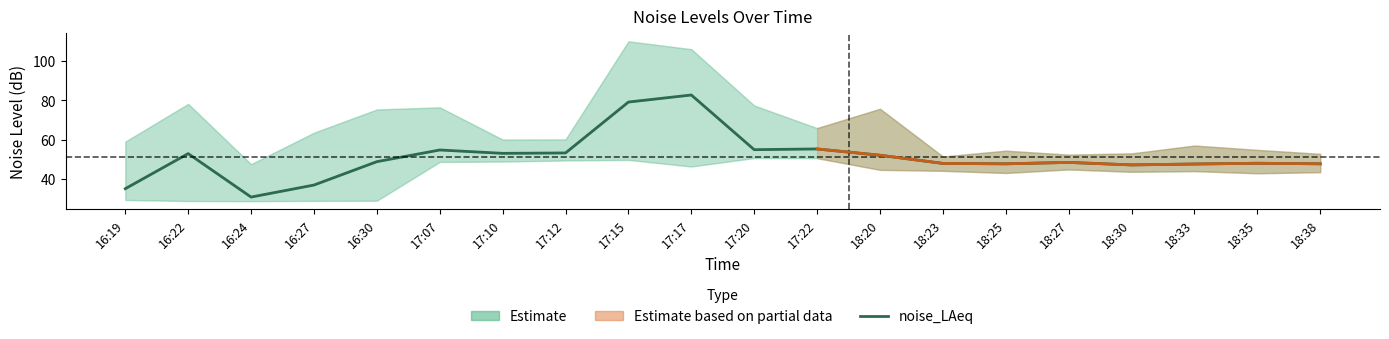

Reading left to right, what are all the values shown in this chart?

16:19=35.0	16:22=52.9	16:24=30.7	16:27=36.8	16:30=48.8	17:07=54.7	17:10=53.0	17:12=53.2	17:15=79.1	17:17=82.7	17:20=54.9	17:22=55.2	18:20=52.0	18:23=47.9	18:25=47.6	18:27=48.4	18:30=47.1	18:33=47.5	18:35=47.9	18:38=47.7